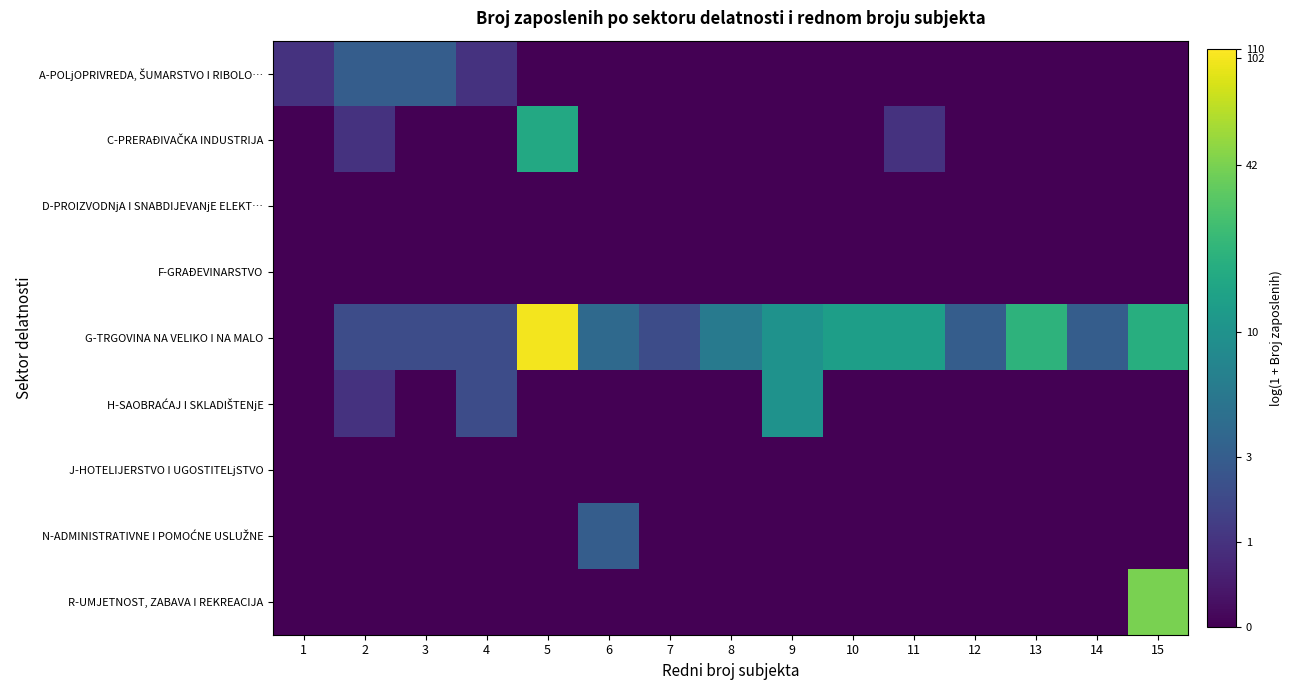

Between 2 and 9, which series saw the biggest shift?

H-SAOBRAĆAJ I SKLADIŠTENjE